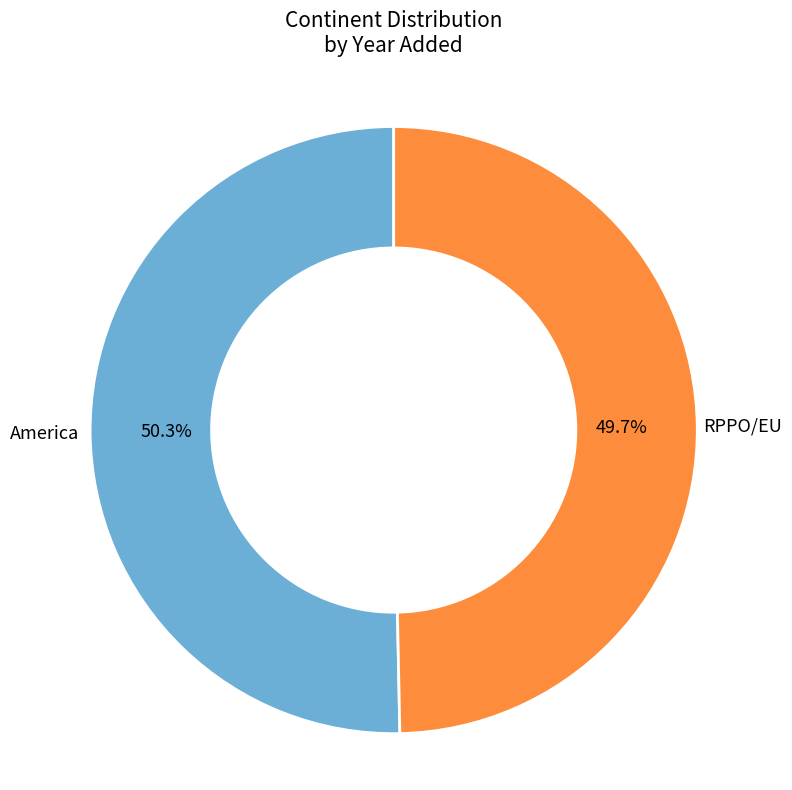

What is the ratio of the value at America to the value at RPPO/EU?

1.0